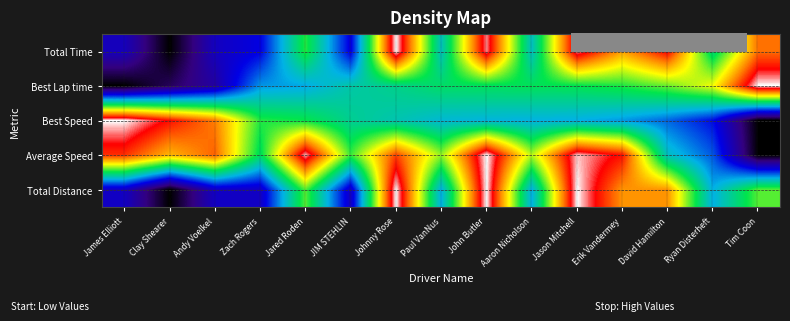

What is the total value across all series at Clay Shearer?

1.7